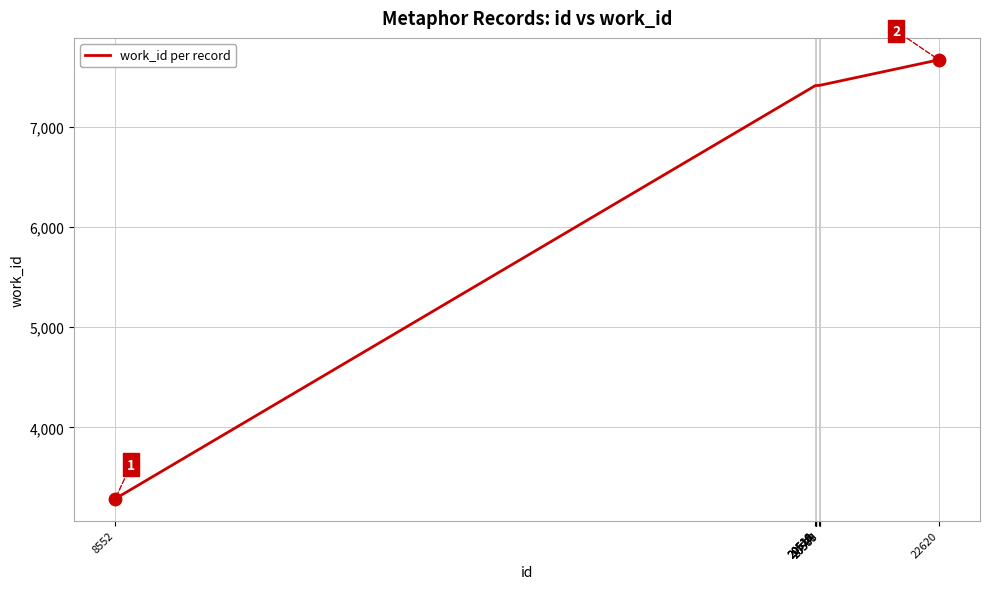

Approximately how many times larger is the value at 20514 compared to 20579?

1.0